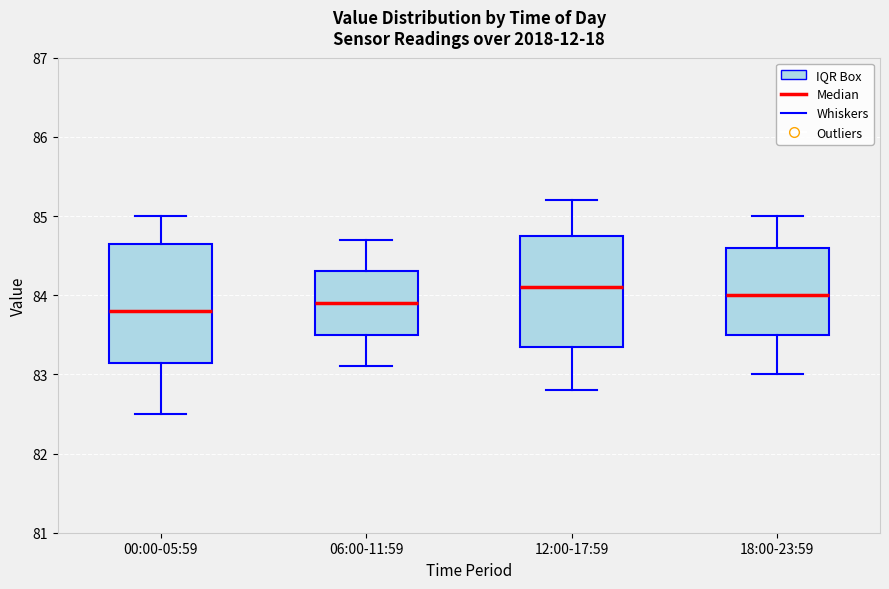

Where is the upper edge of the box for 06:00-11:59 on the y-axis? The values are not printed on the chart, so give them approximately, as read against the axis.

84.3